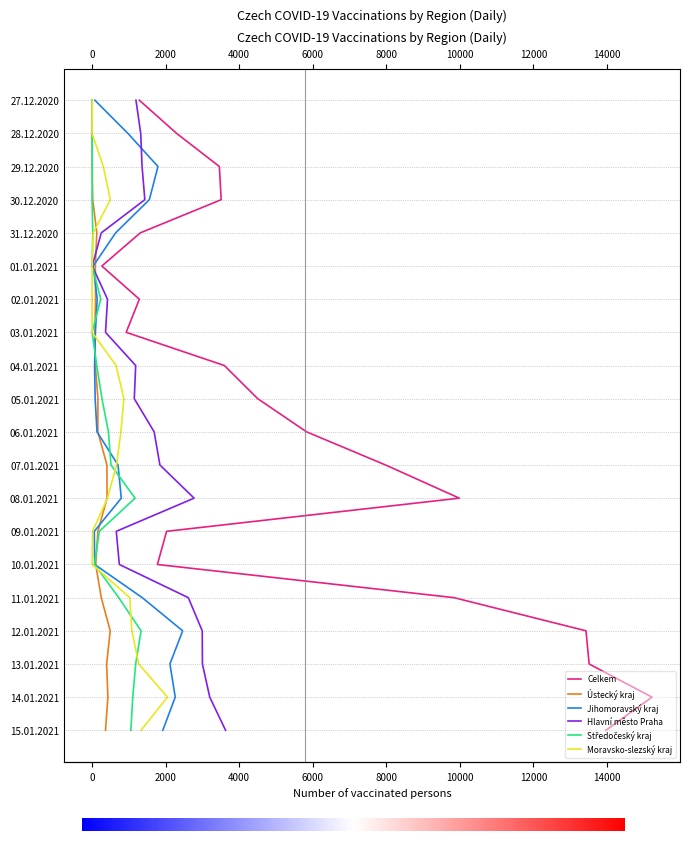

What are all the series names shown in the legend?

Celkem, Ústecký kraj, Jihomoravský kraj, Hlavní město Praha, Středočeský kraj, Moravsko-slezský kraj